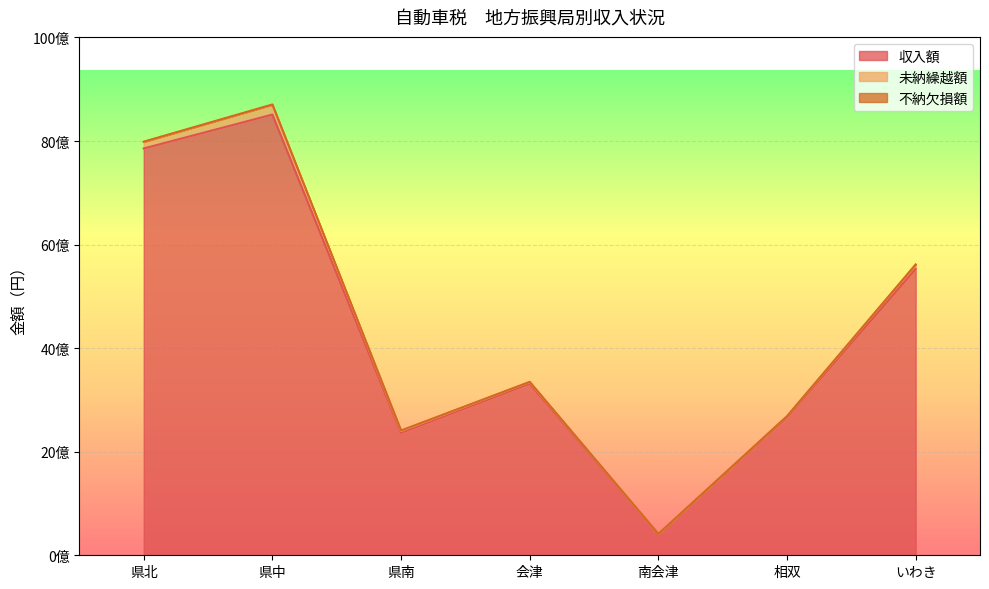

At which label does 未納繰越額 first exceed 35395870?

県北